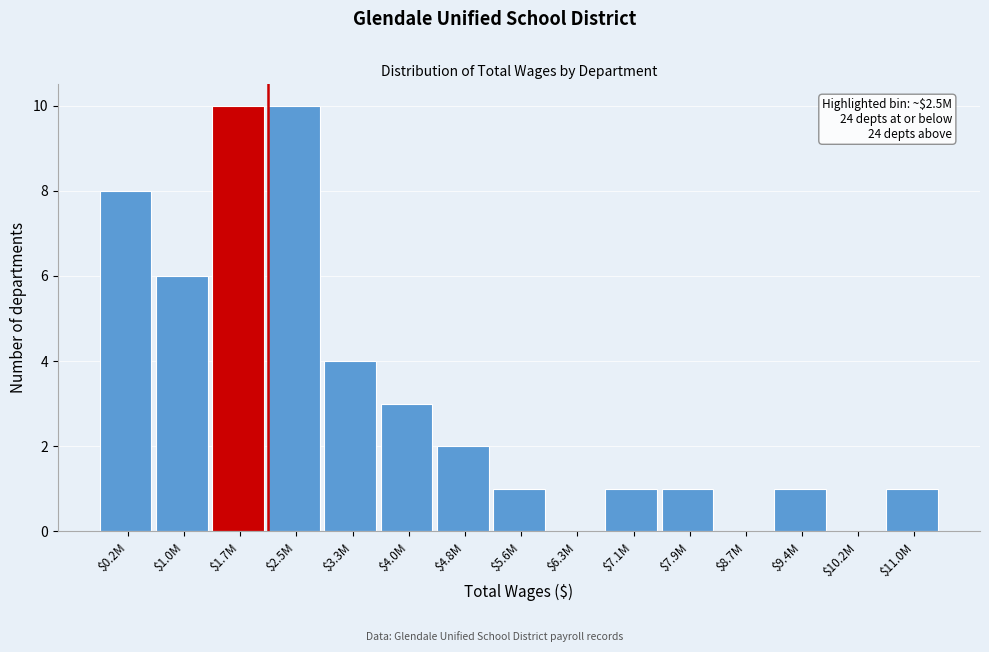

True or false: the data shows 5 at $2.5M.

False